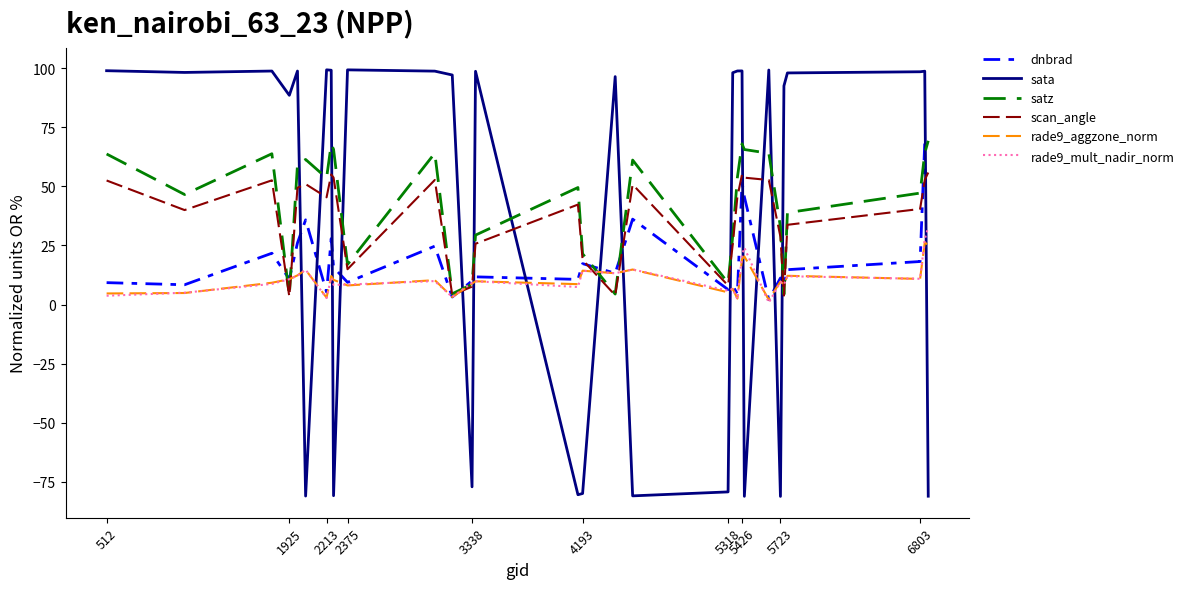

Which series ends up on top after the final intersection of rade9_aggzone_norm and sata?

rade9_aggzone_norm